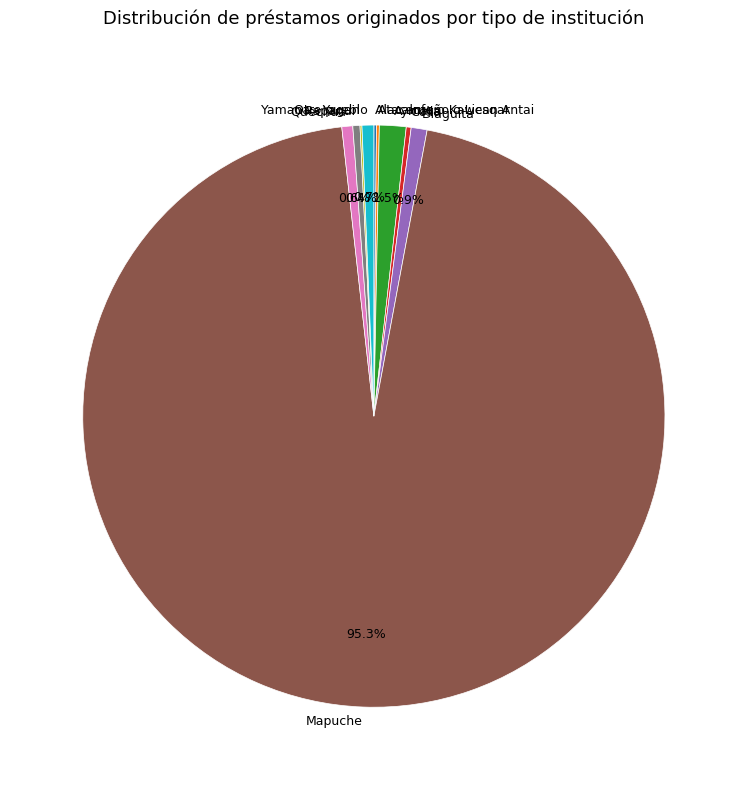

What is the ratio of the value at Mapuche to the value at Rapanui?

241.4